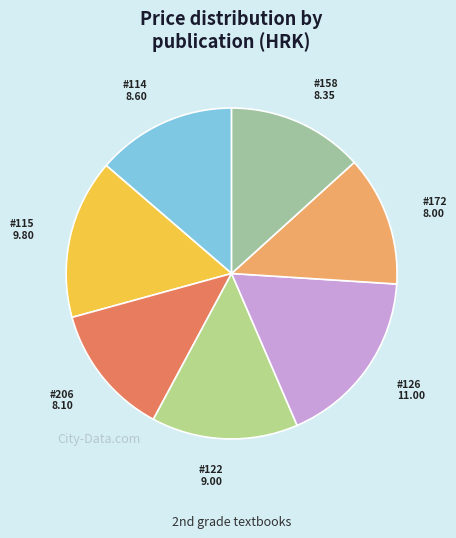

To the nearest percent, what is the average slice percentage?

14%